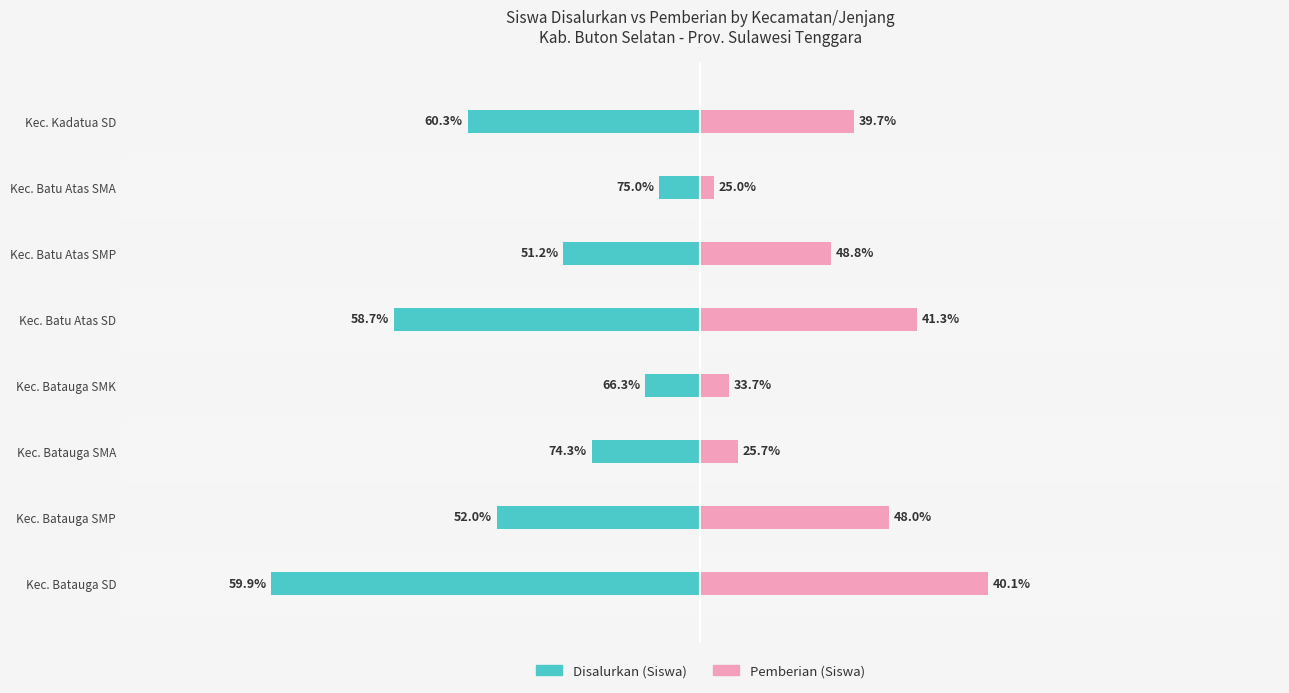

At how many categories does at least one series exceed -315?

8